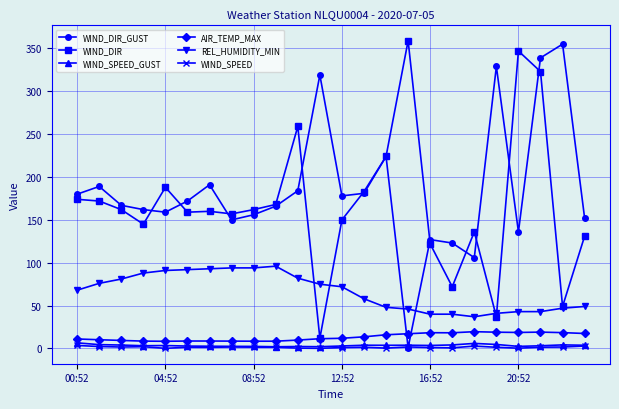

What are all the series names shown in the legend?

WIND_DIR_GUST, WIND_DIR, WIND_SPEED_GUST, AIR_TEMP_MAX, REL_HUMIDITY_MIN, WIND_SPEED